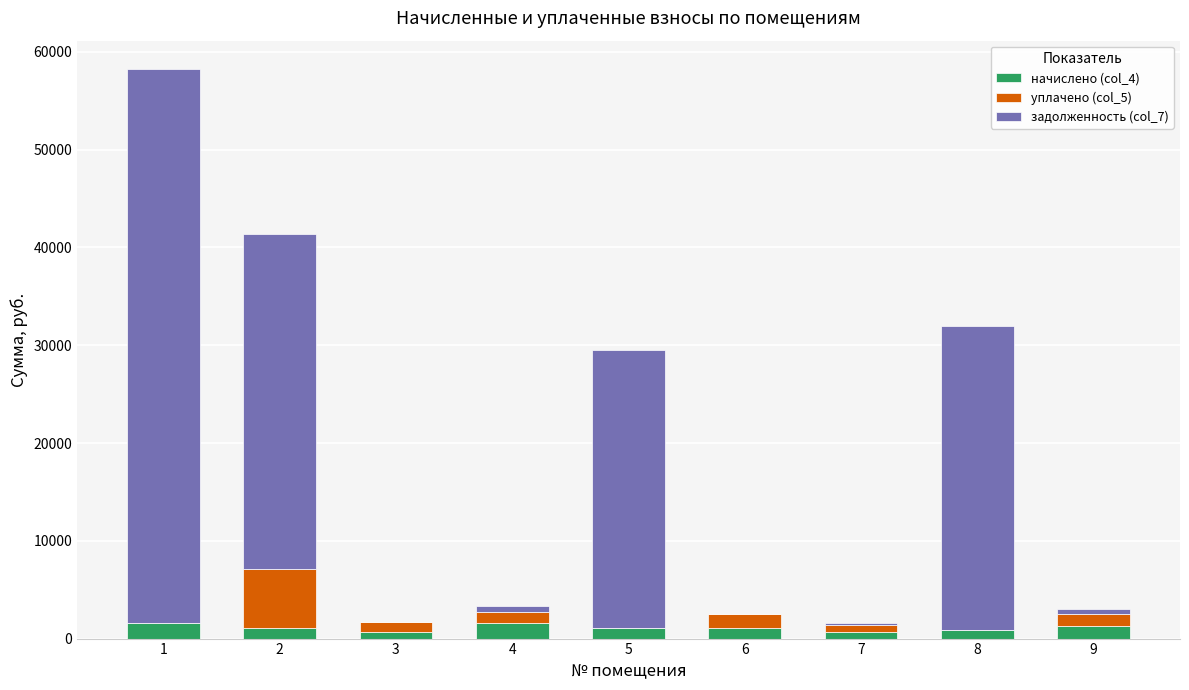

What is the average value of the начислено (col_4) series?

1106.0